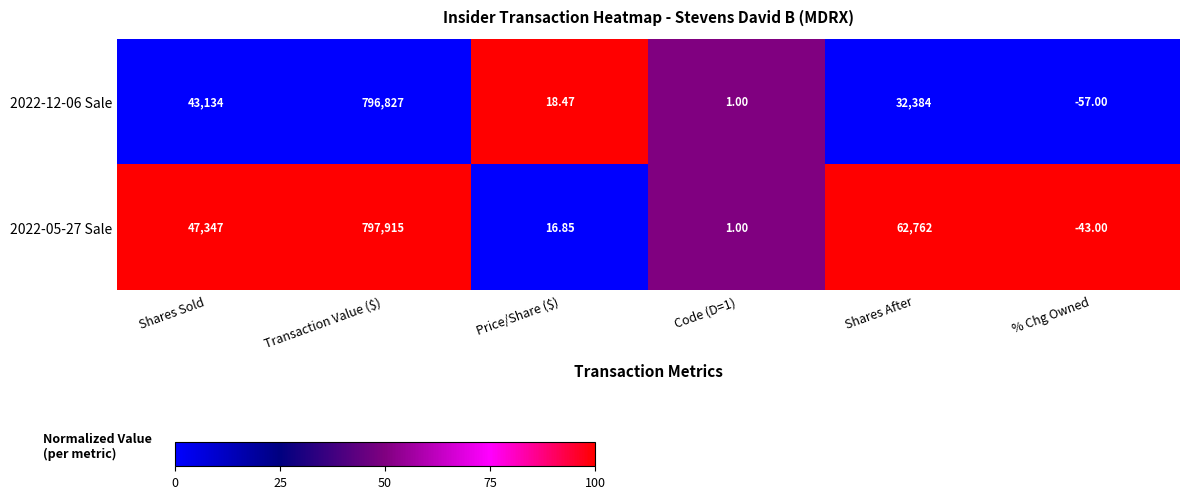

How many distinct data groups are displayed?

2